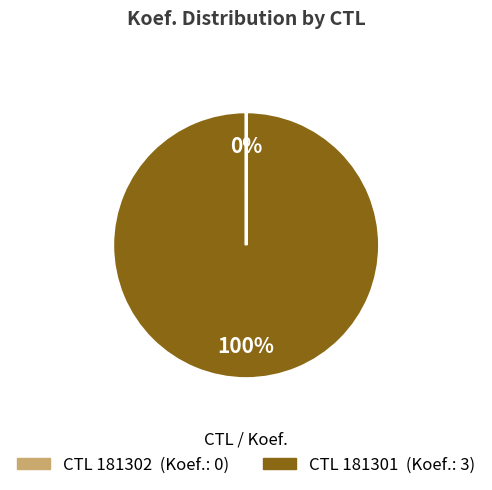

Does any single category account for the majority?

Yes